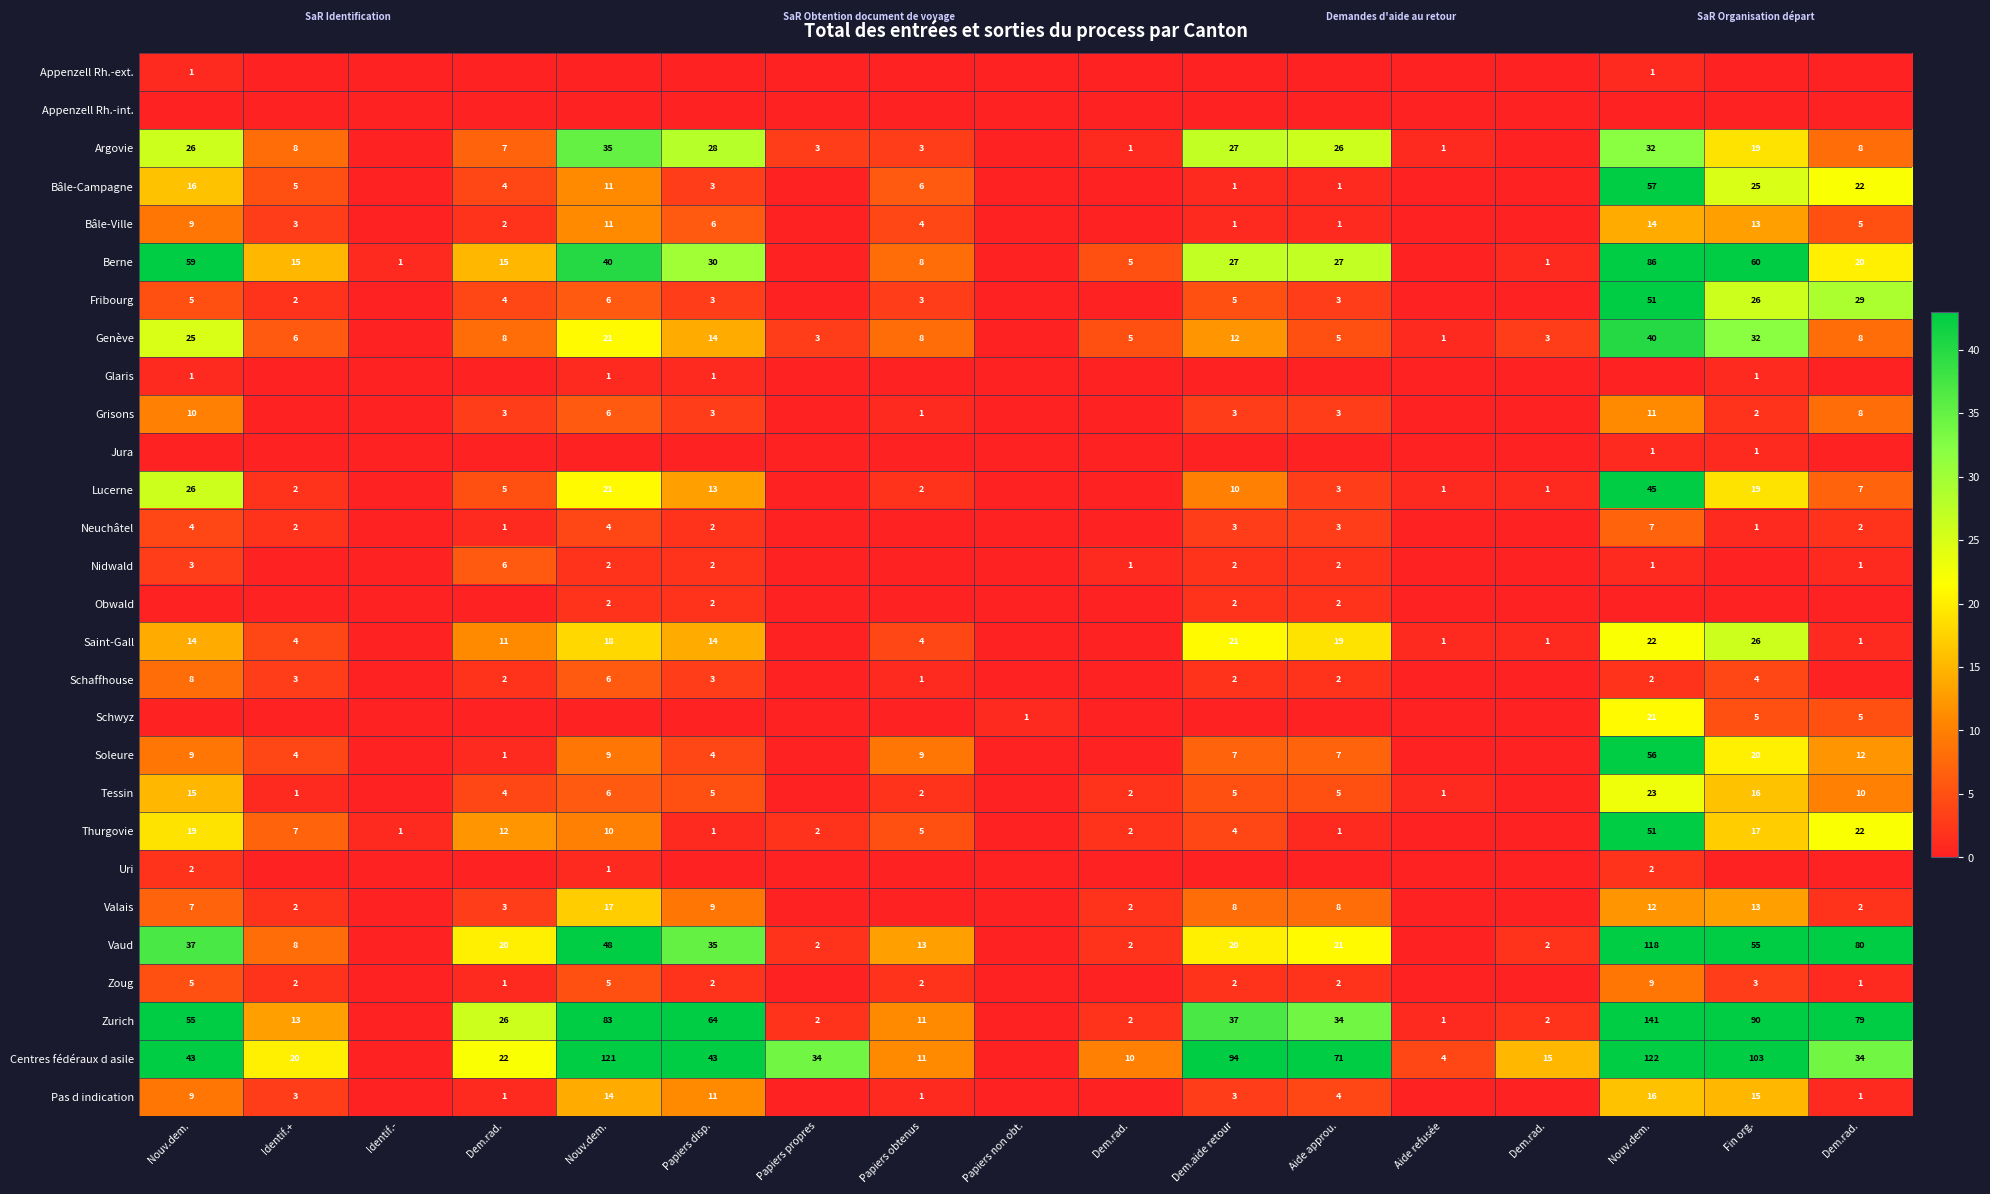

What is the average value of the Grisons series?

3